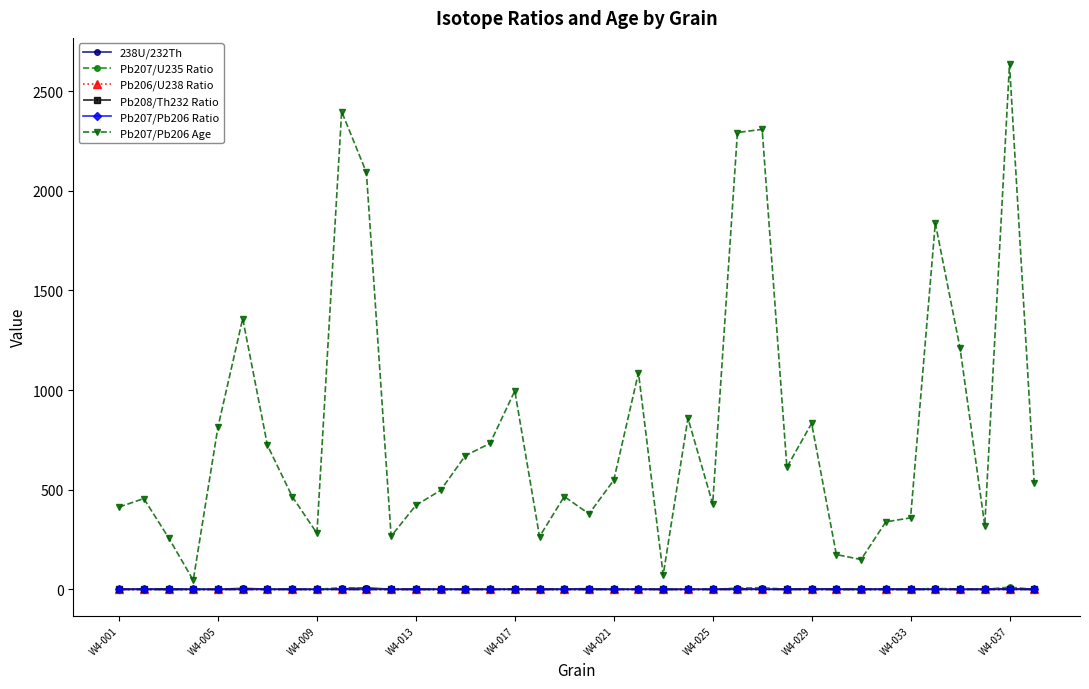

What is the maximum value shown in the chart?

2635.0